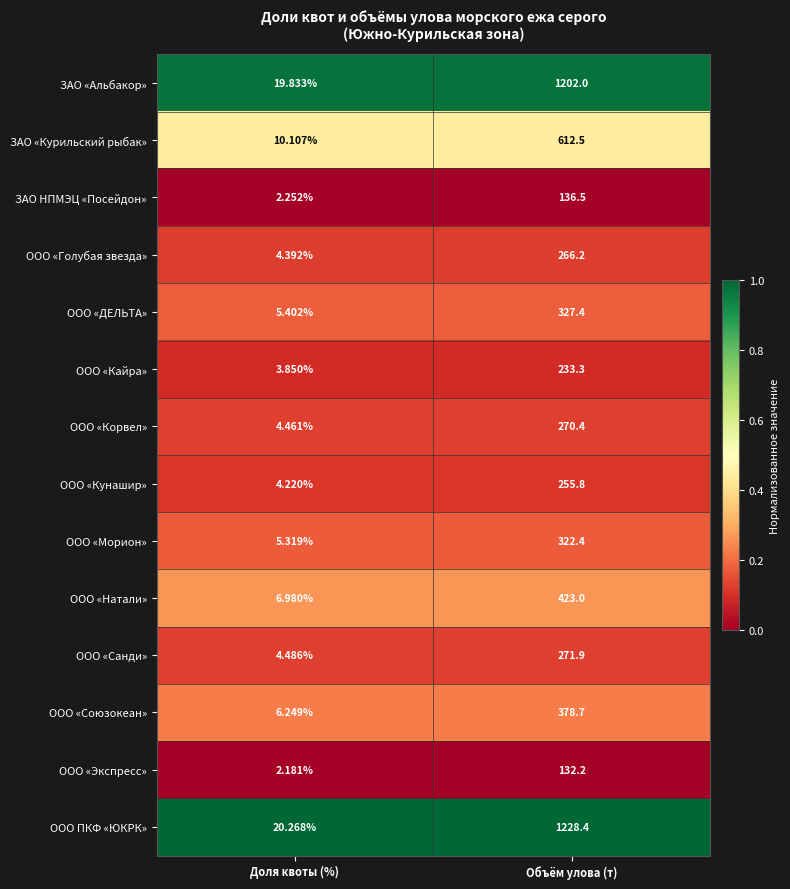

Which series has the largest range (max minus min)?

ООО ПКФ «ЮКРК»